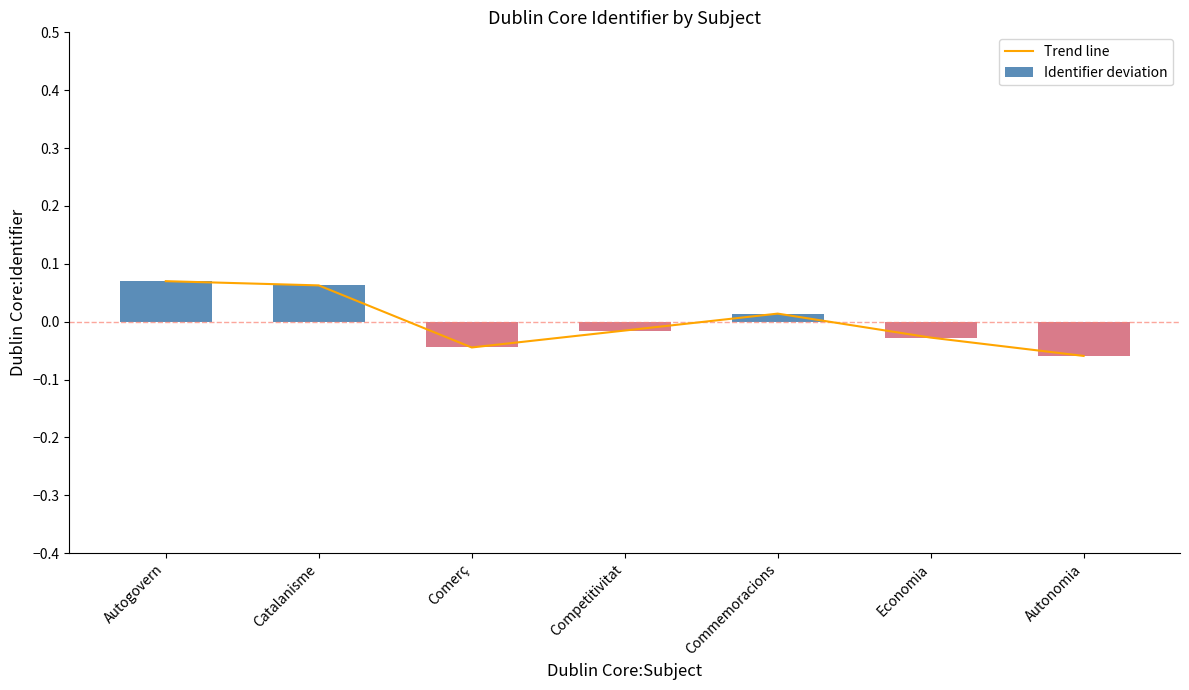

Which series changed the most between Autogovern and Comerç?

Trend line